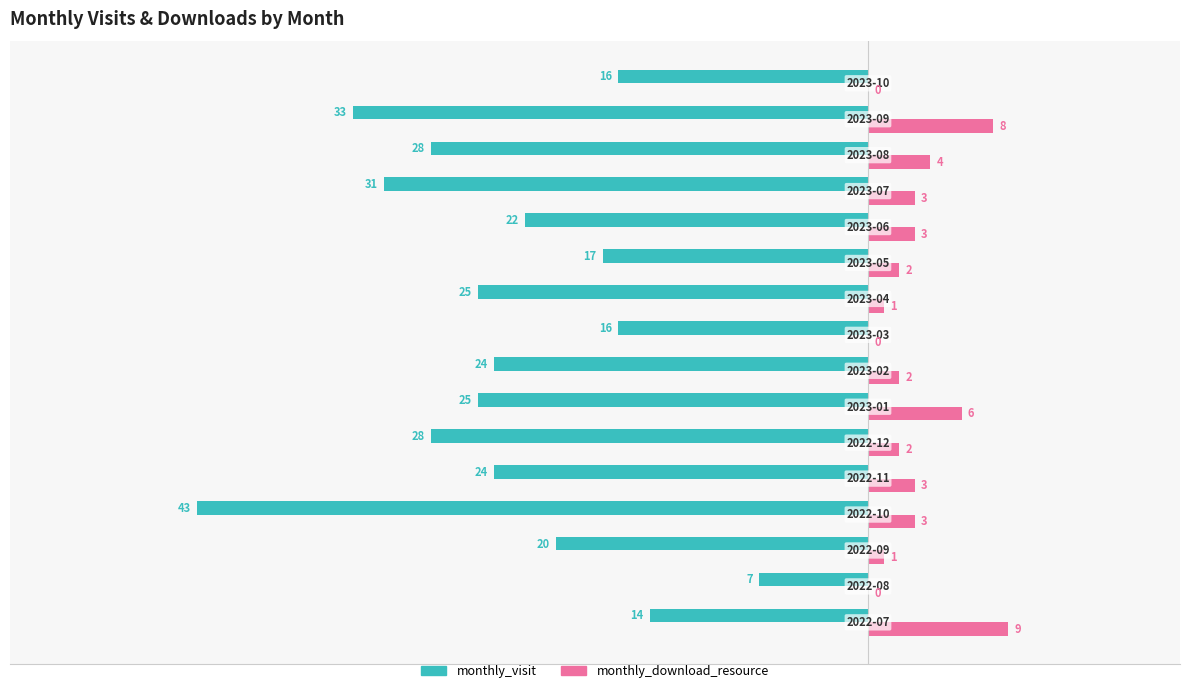

What is the sum of all monthly_visit values?

-373